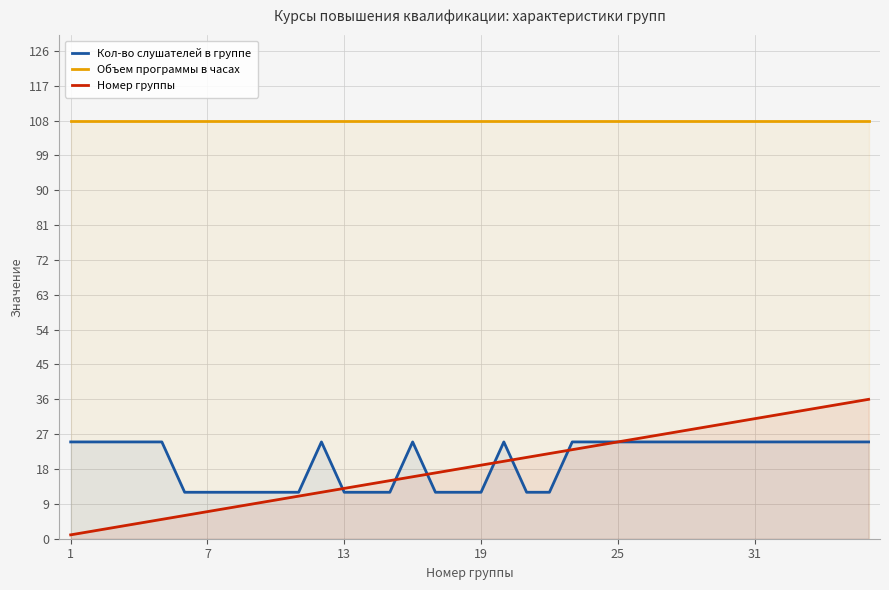

Between 13 and 25, which series saw the biggest shift?

Кол-во слушателей в группе